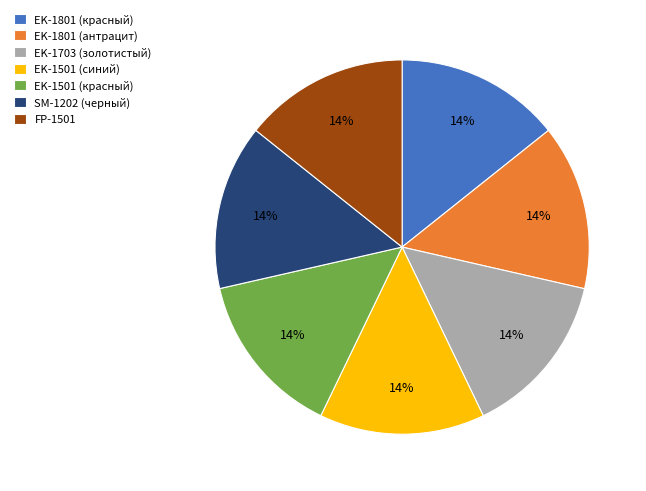

How many slices are in this pie chart?

7